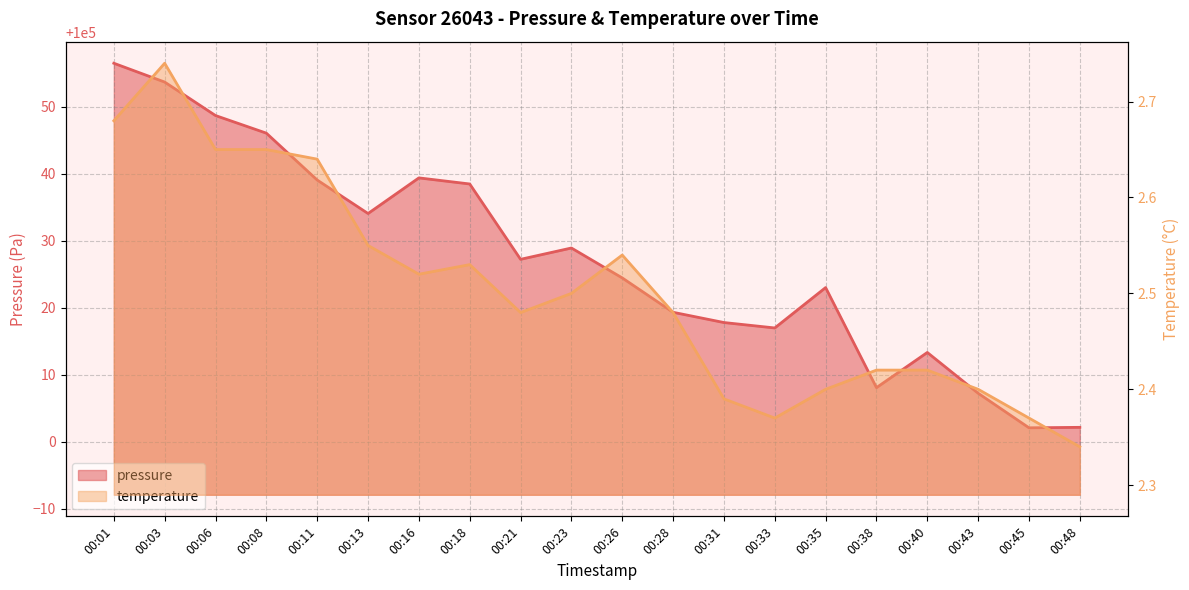

What is the value of the pressure point at the 7th from the left?

100039.4